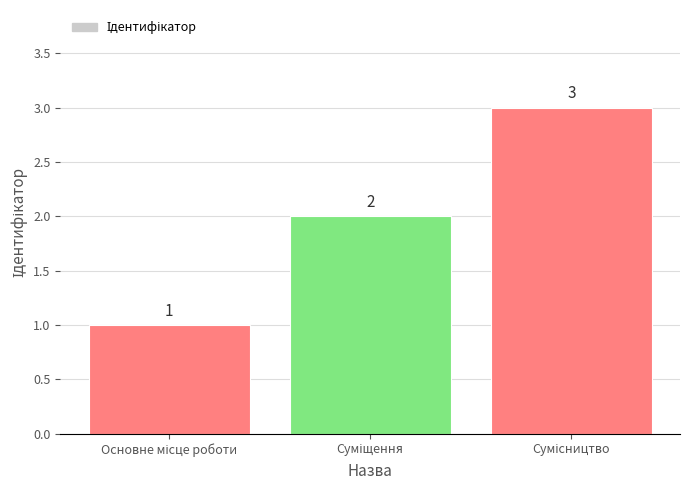

What is the value of the 1st bar from the left?

1